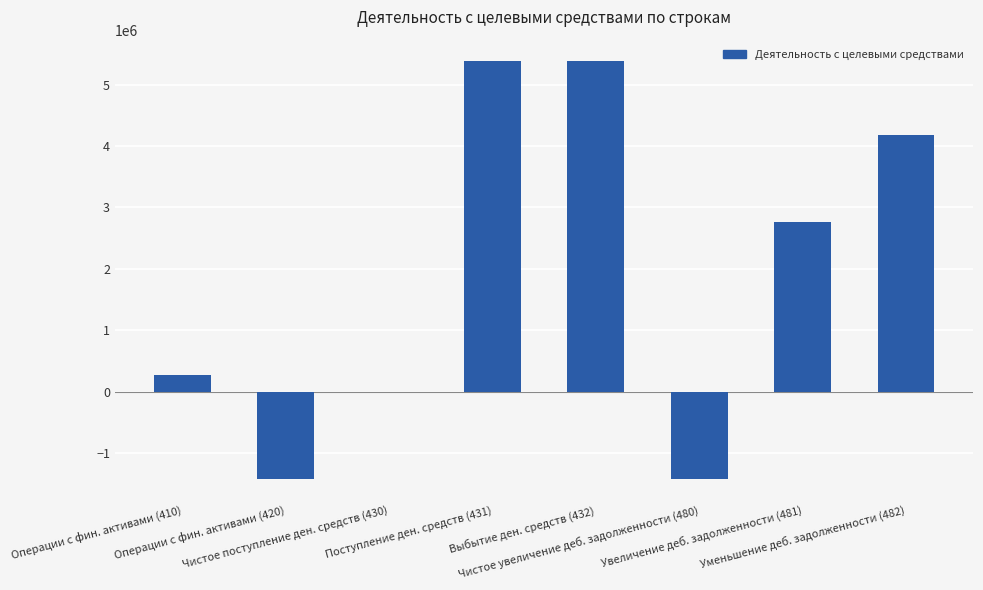

Between Чистое поступление ден. средств (430) and Уменьшение деб. задолженности (482), which is larger?

Уменьшение деб. задолженности (482)